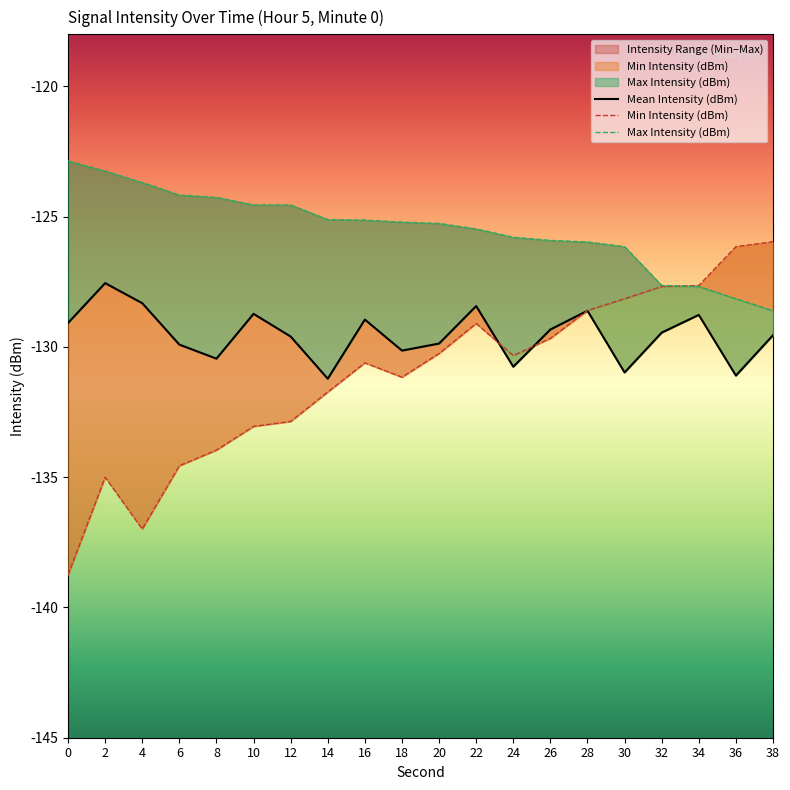

Between which two adjacent categories do Min Intensity (dBm) and Max Intensity (dBm) first intersect?

32 and 34